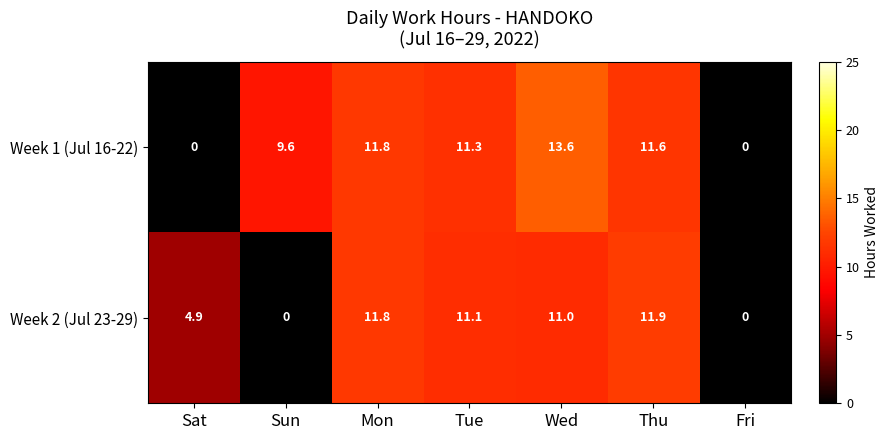

Reading left to right, list all the values displayed in this chart.

Week 1 (Jul 16-22): 0.0	9.6	11.8	11.3	13.6	11.6	0.0
Week 2 (Jul 23-29): 4.9	0.0	11.8	11.1	11.0	11.9	0.0